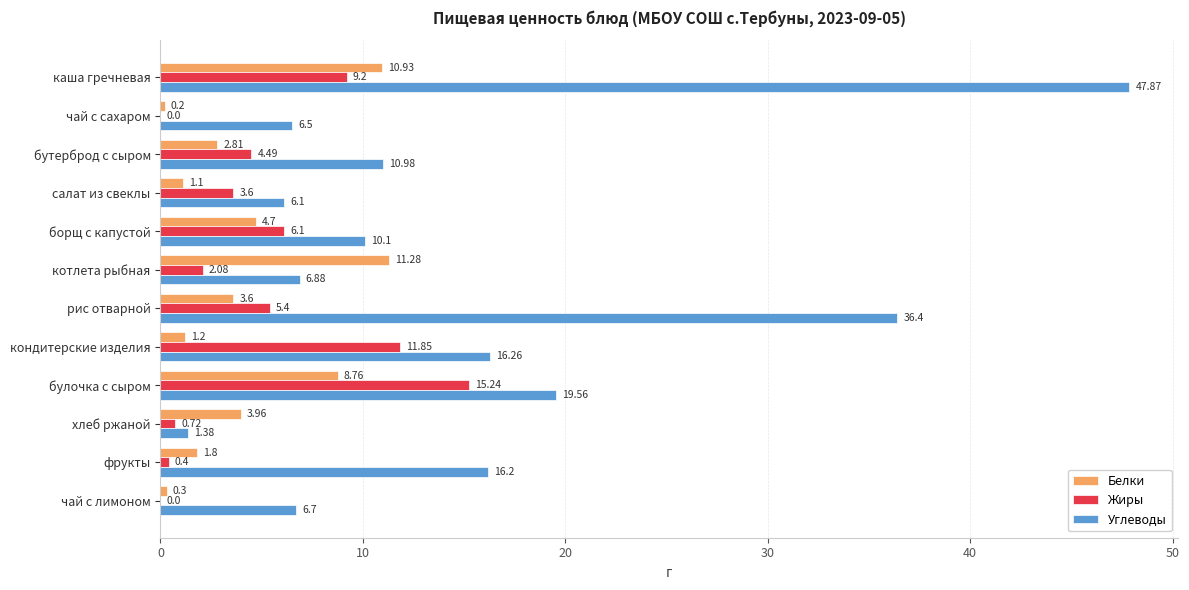

Which category has the highest value in the Белки series?

котлета рыбная